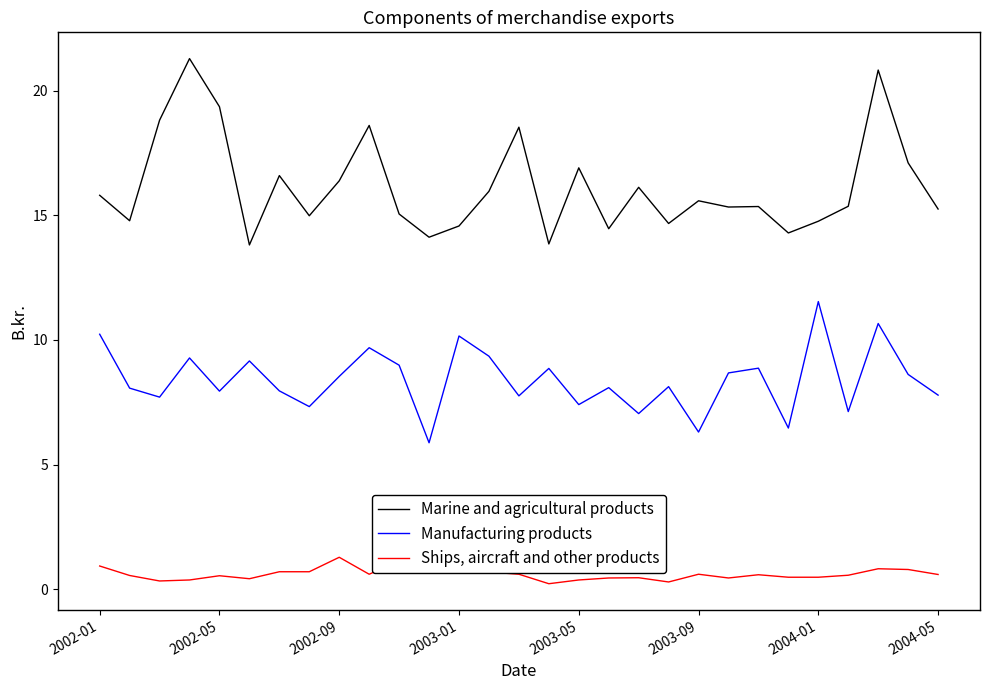

True or false: Ships, aircraft and other products and Manufacturing products intersect in this chart.

False